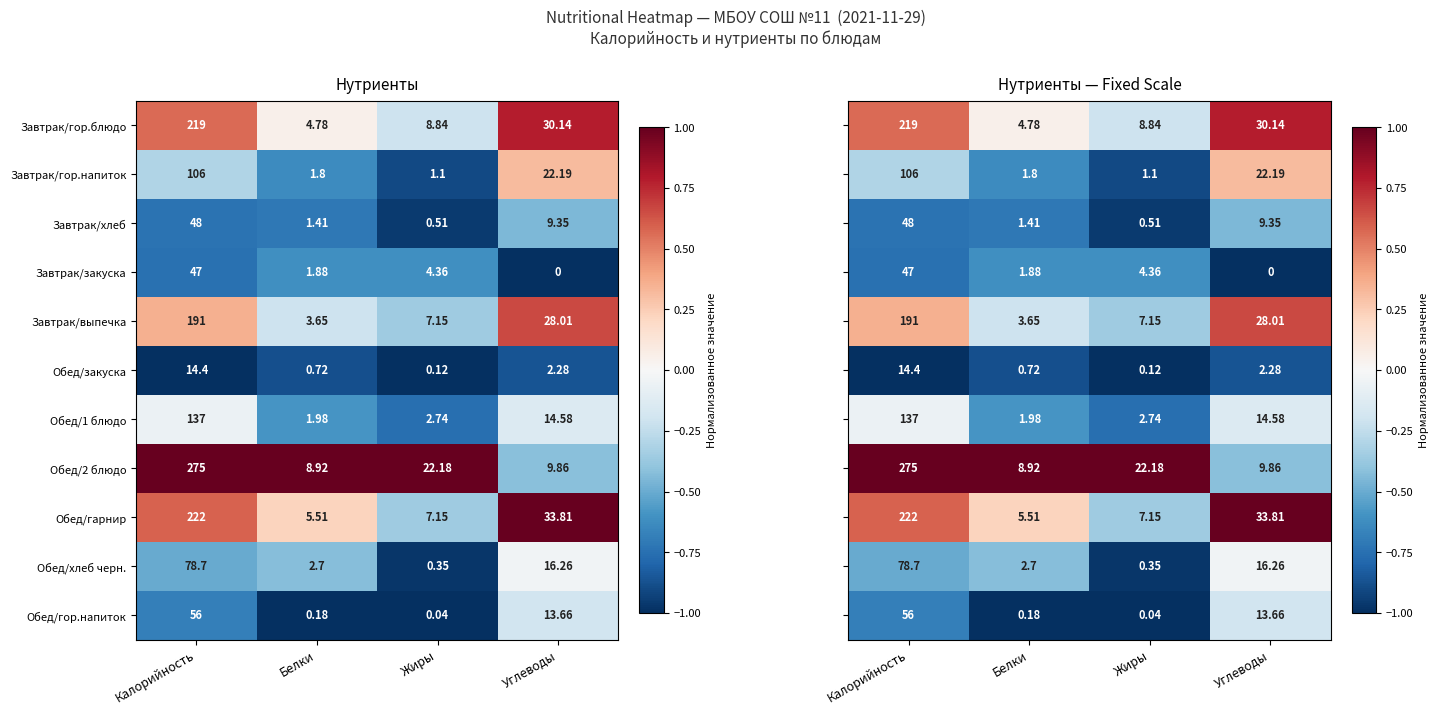

Where does the Обед/1 блюдо series first go above 14?

Калорийность